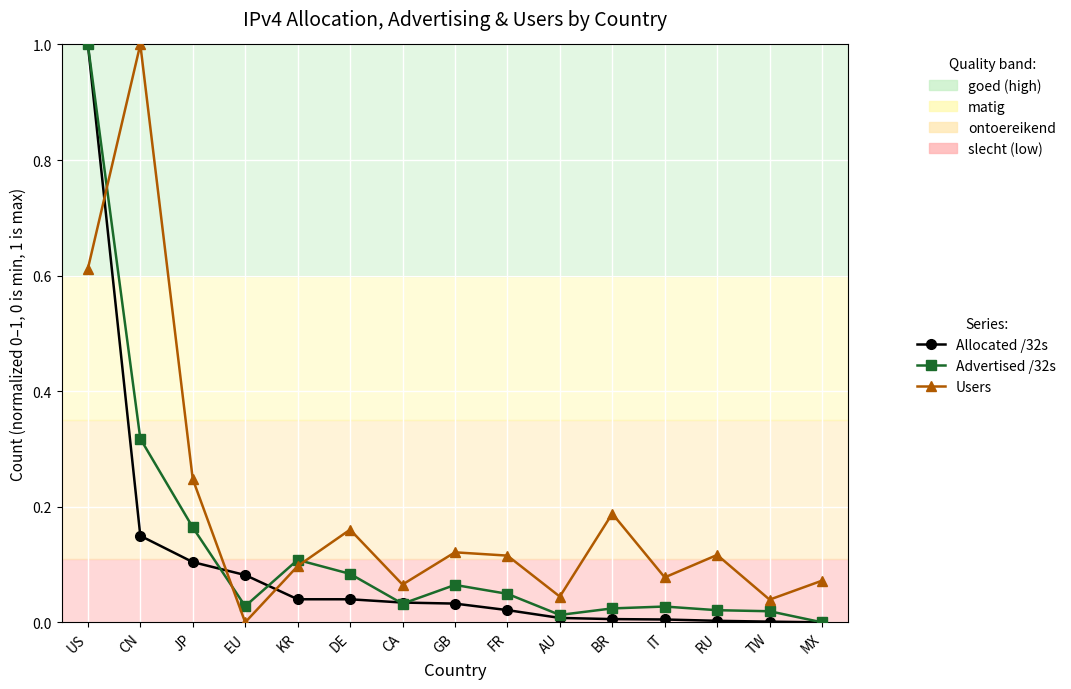

At which category is the sum across all series the highest?

US